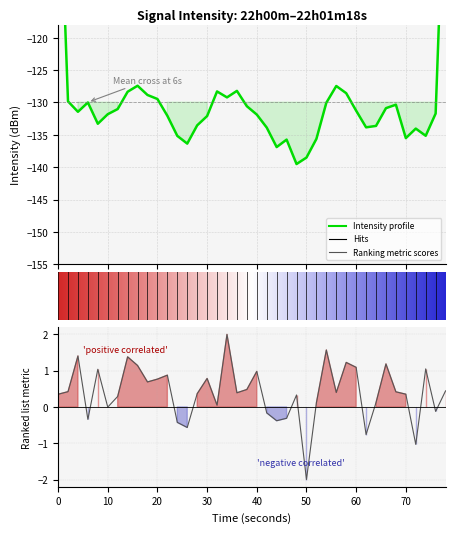

What is the label of the 35th point from the right?

10